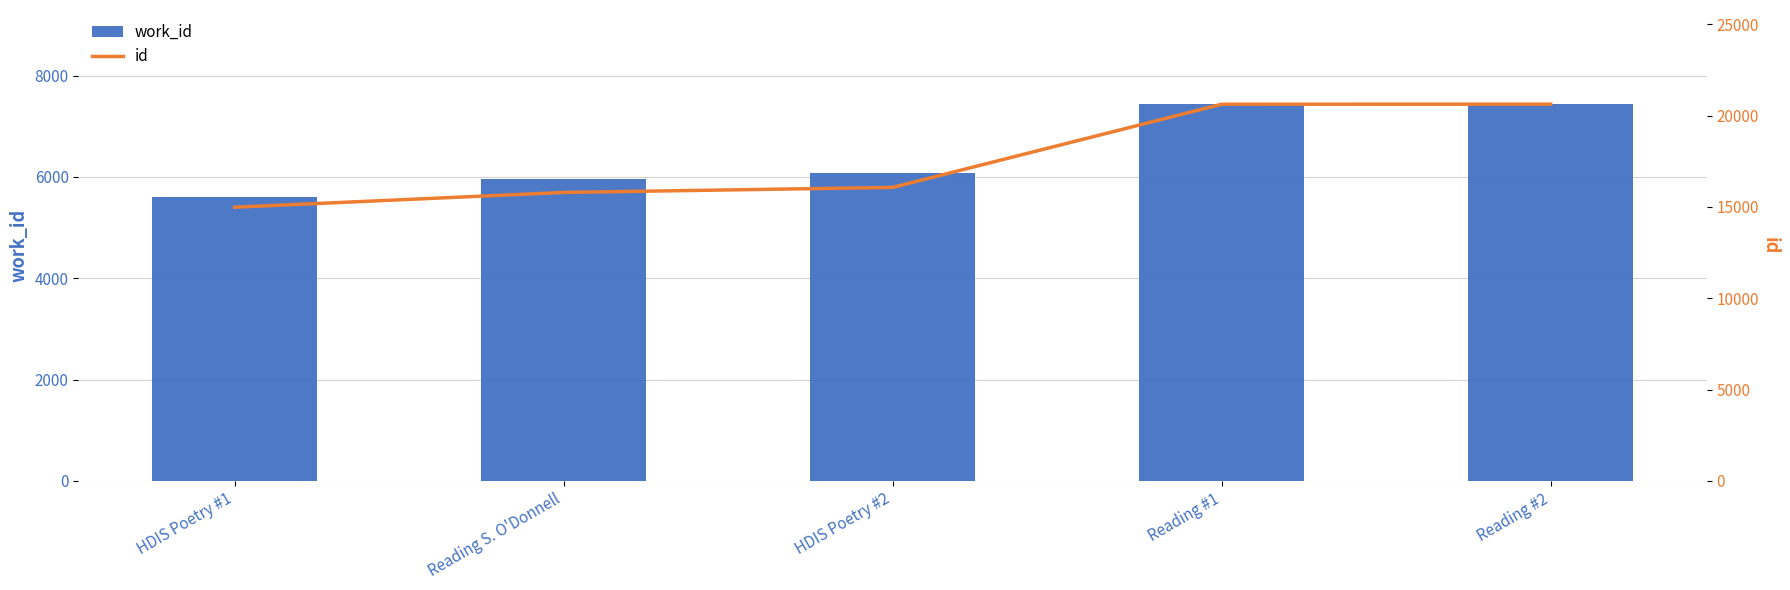

What position from the right is Reading #2?

1